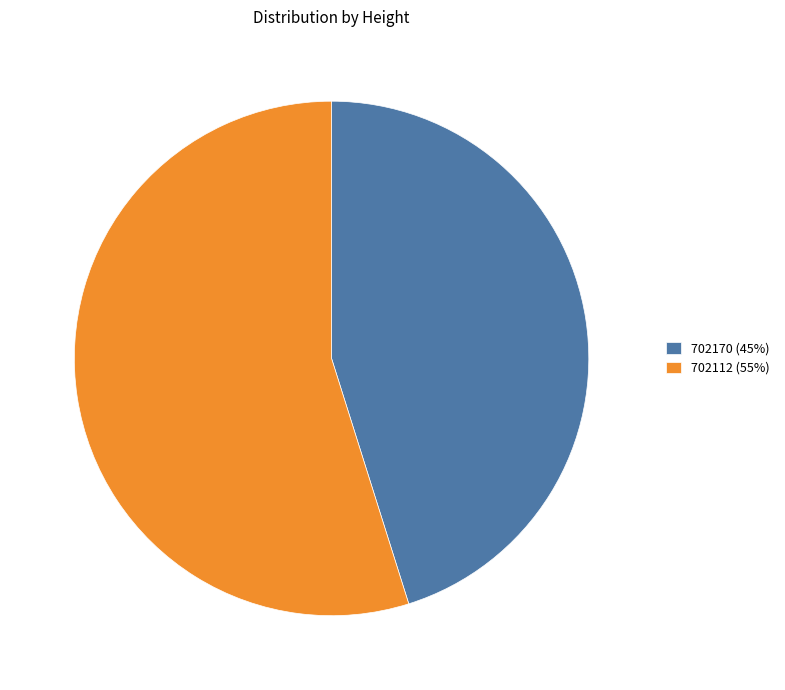

How many slices are in this pie chart?

2